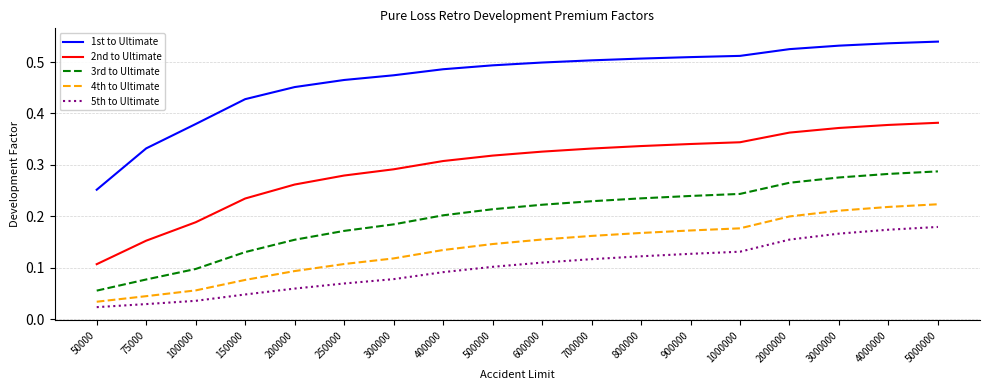

At which category is the sum across all series the highest?

5000000